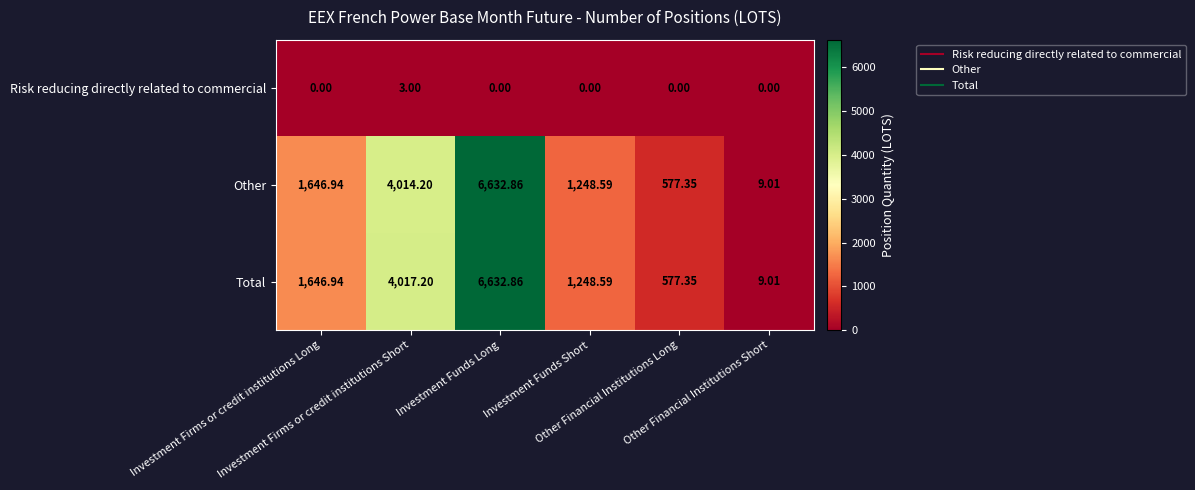

Which series has the largest total across all categories?

Total